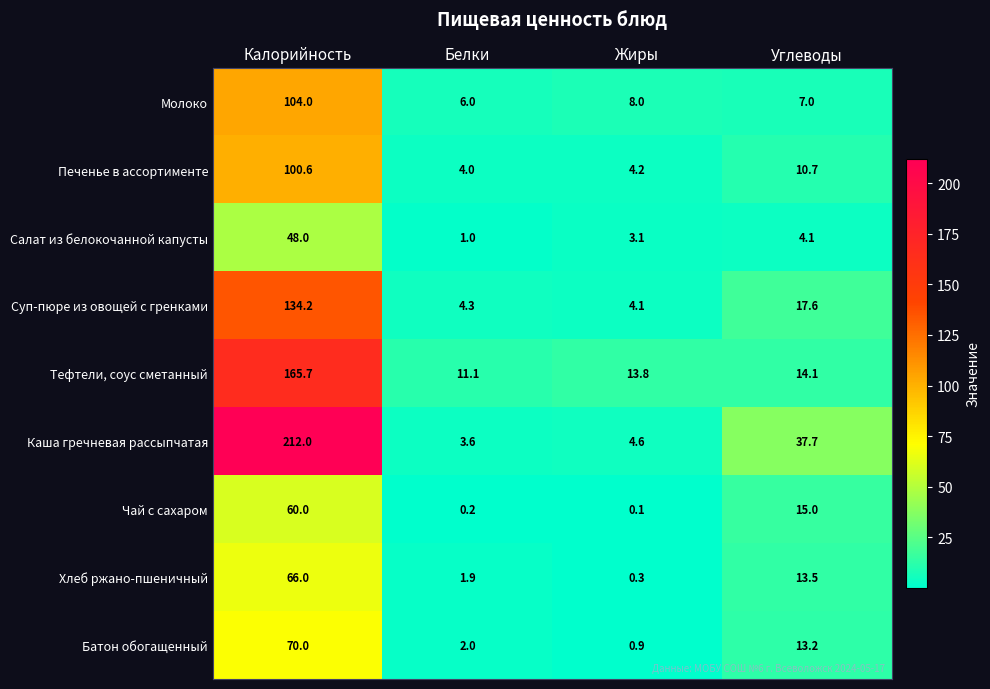

Where is Салат из белокочанной капусты nearest to the value 24?

Углеводы